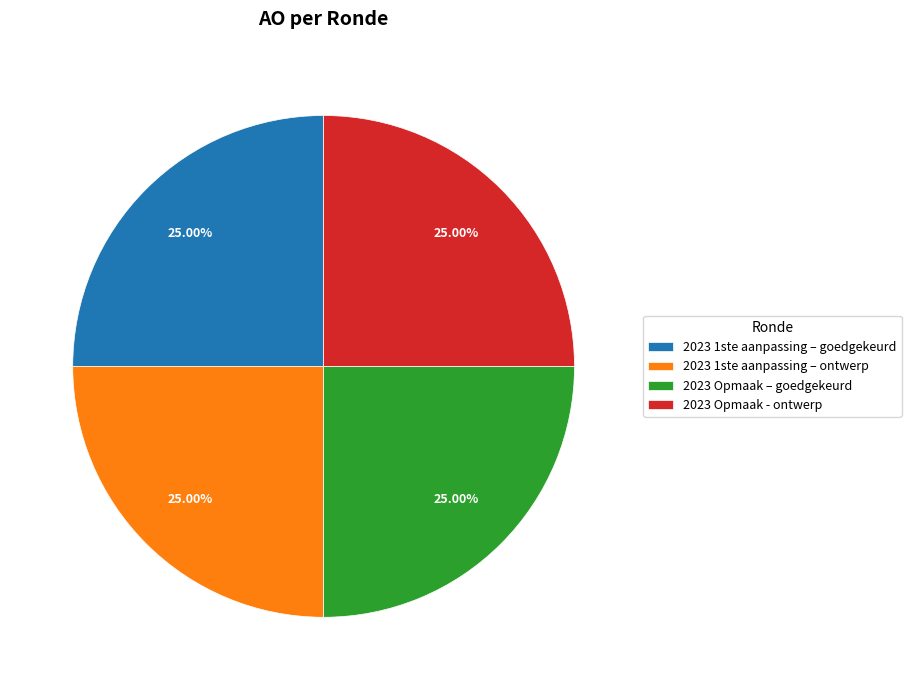

To the nearest percent, what portion does 2023 1ste aanpassing – goedgekeurd represent?

25%